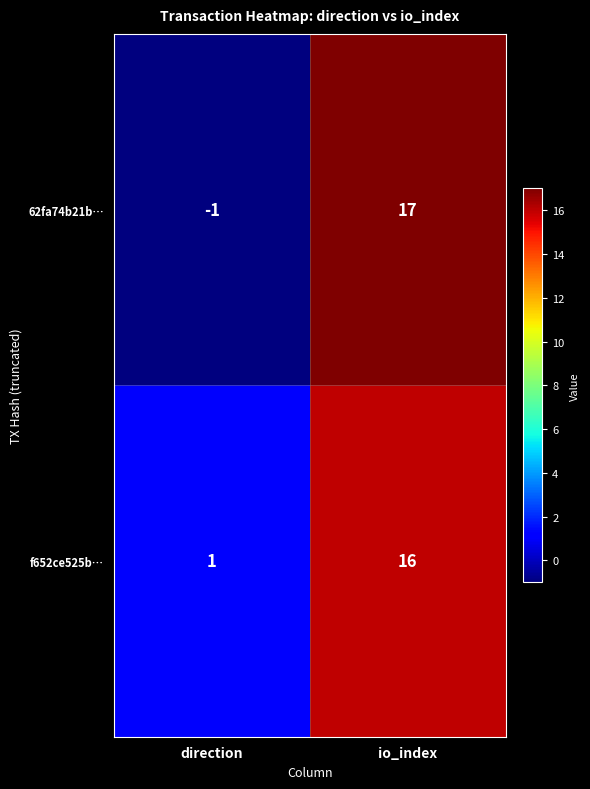

Which series has the largest total across all categories?

f652ce525b…